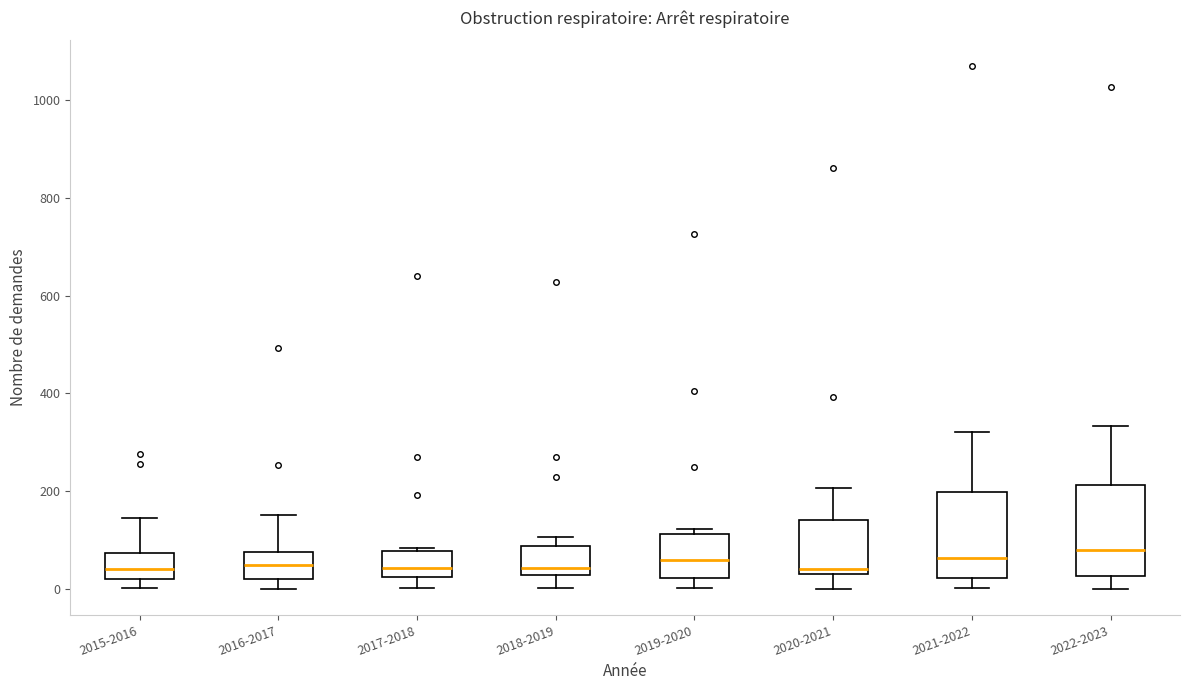

Reading left to right, transcribe this box plot: for each box, give where its median line is, the range the box spans, and where its two whiskers end, as read against the y-axis. The values are not printed on the chart, so give them approximately, as read against the axis.

2015-2016: median 40, box 20 to 80, whiskers 0 to 140
2016-2017: median 40, box 20 to 80, whiskers 0 to 160
2017-2018: median 40, box 20 to 80, whiskers 0 to 80 (just above the box's upper edge)
2018-2019: median 40, box 20 to 80, whiskers 0 to 100
2019-2020: median 60, box 20 to 120, whiskers 0 to 120 (just above the box's upper edge)
2020-2021: median 40 (just above the box's lower edge), box 40 to 140, whiskers 0 to 200
2021-2022: median 60, box 20 to 200, whiskers 0 to 320
2022-2023: median 80, box 20 to 220, whiskers 0 to 340